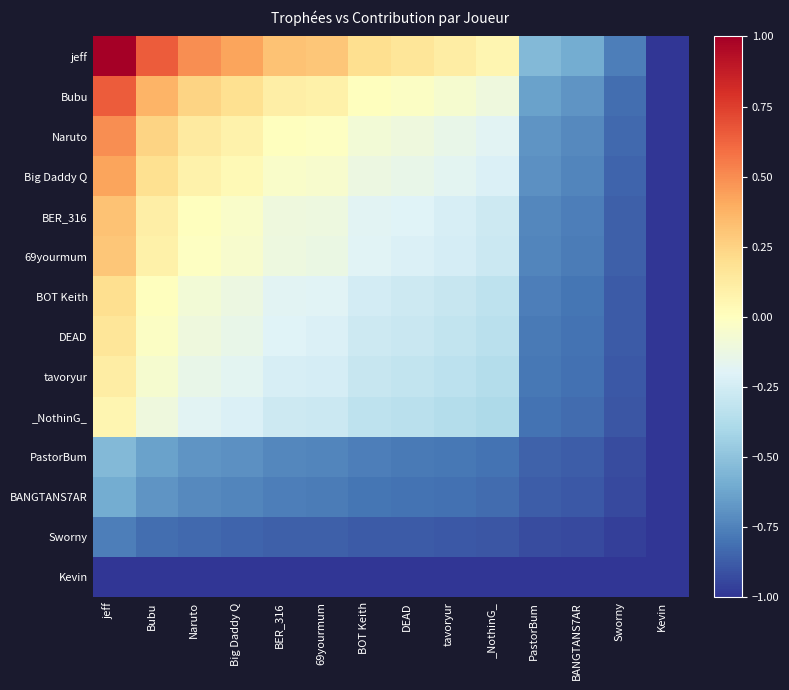

What is the maximum value shown in the chart?

1.0